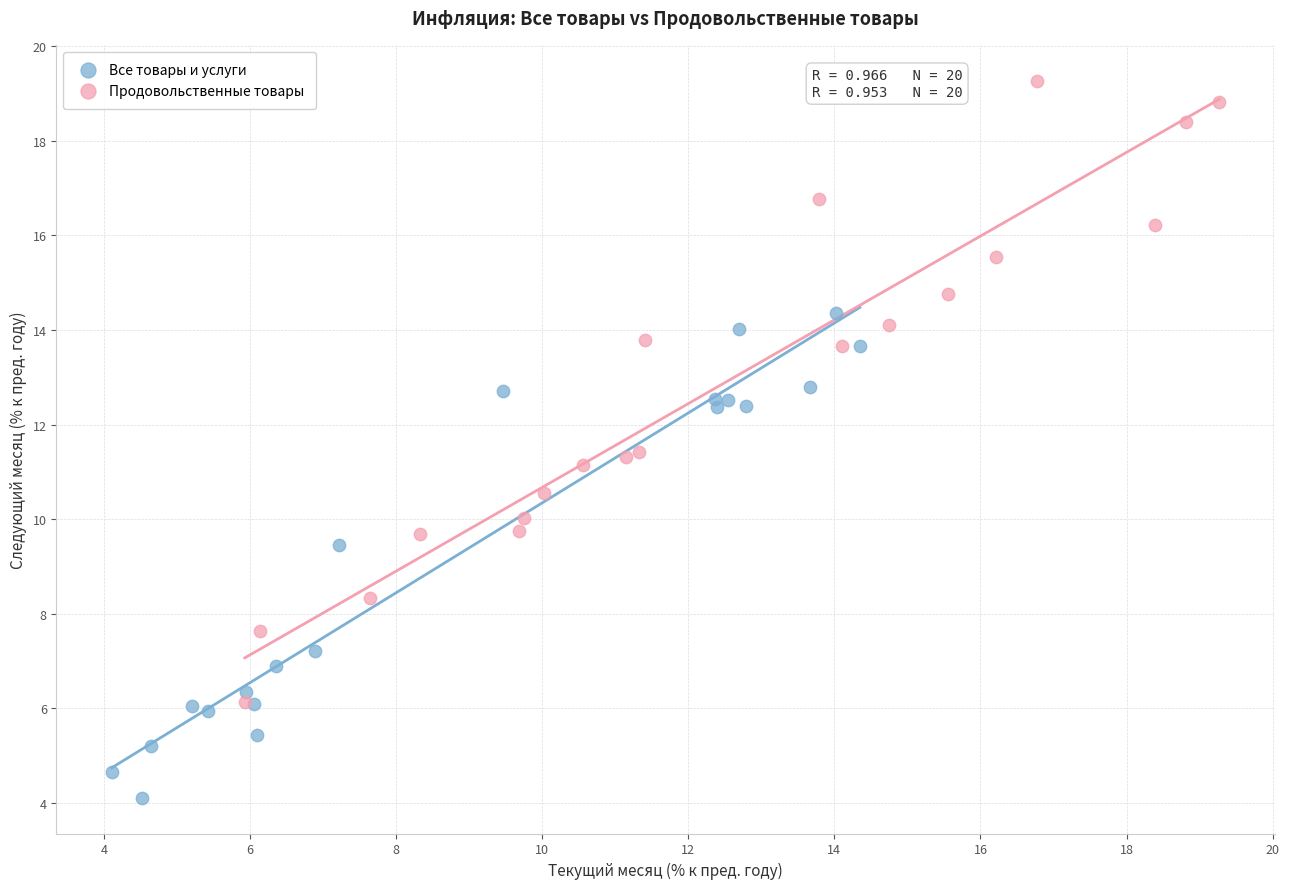

Which series has the largest Y range (max minus min)?

Продовольственные товары